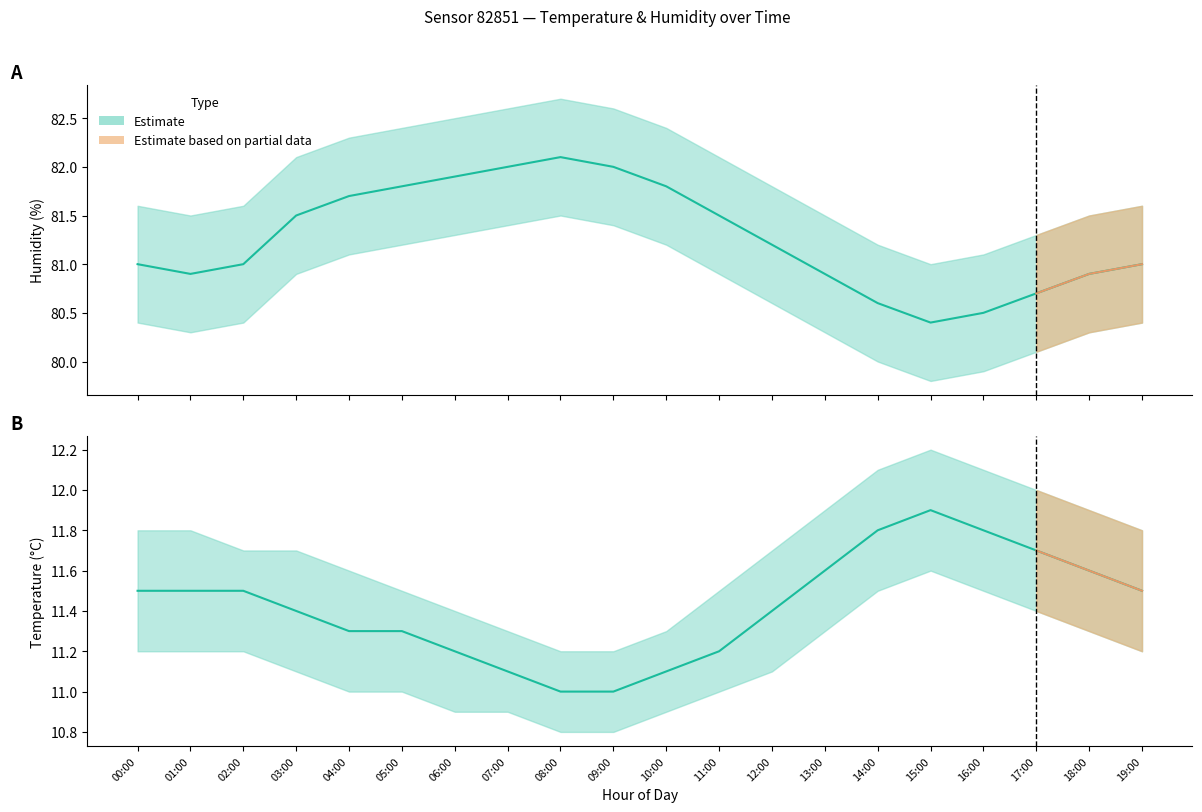

Which has a higher value, 19:00 or 16:00?

16:00